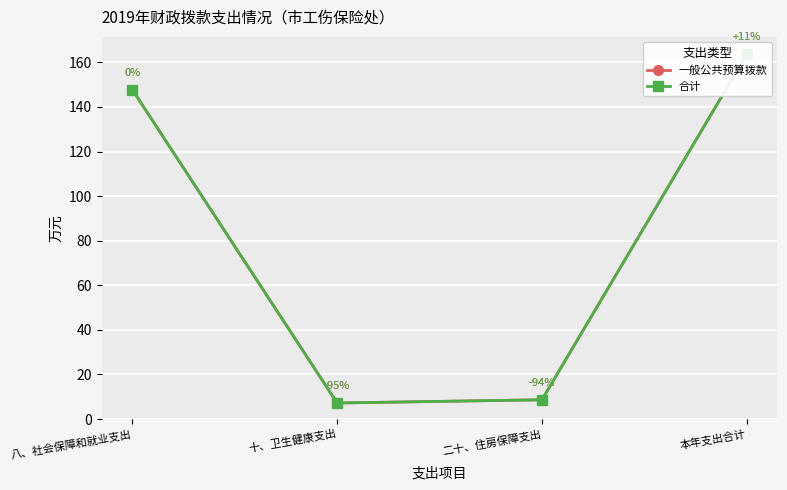

Reading left to right, extract all data points from this chart.

一般公共预算拨款: 147.8	7.2	8.7	163.6
合计: 147.8	7.2	8.7	163.6